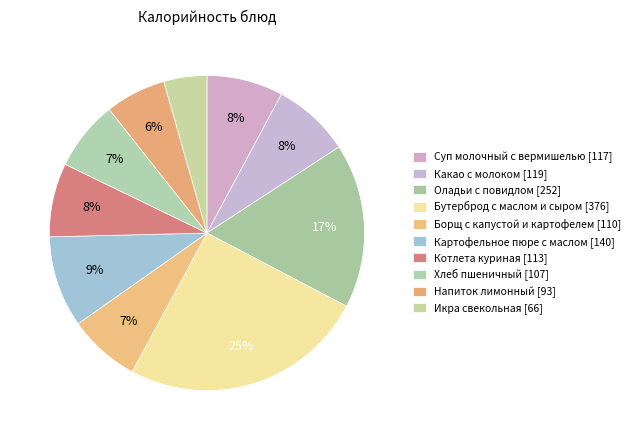

How many slices are in this pie chart?

10